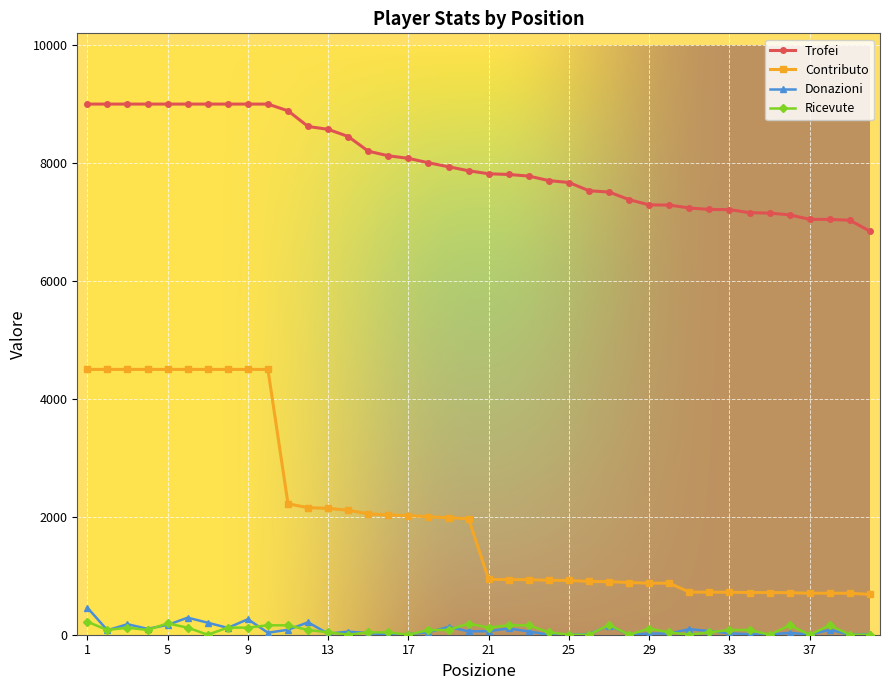

True or false: Donazioni has more than 2 points higher than both neighbors.

True